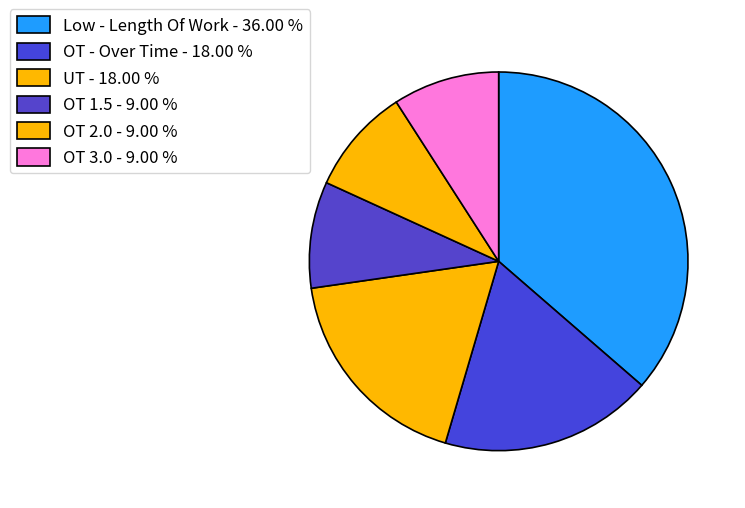

How many slices are in this pie chart?

6